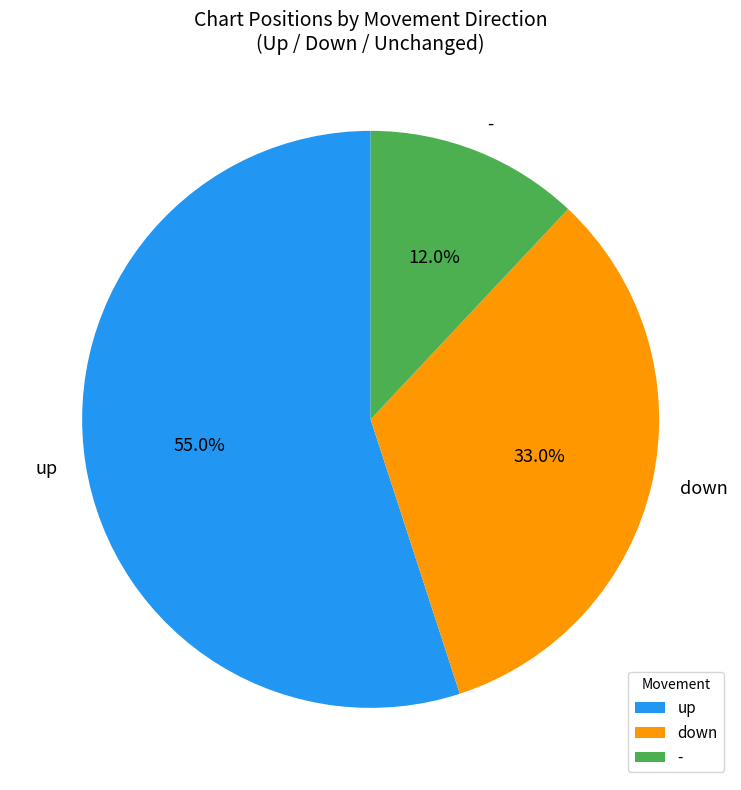

Which slice represents more than half of the pie?

up